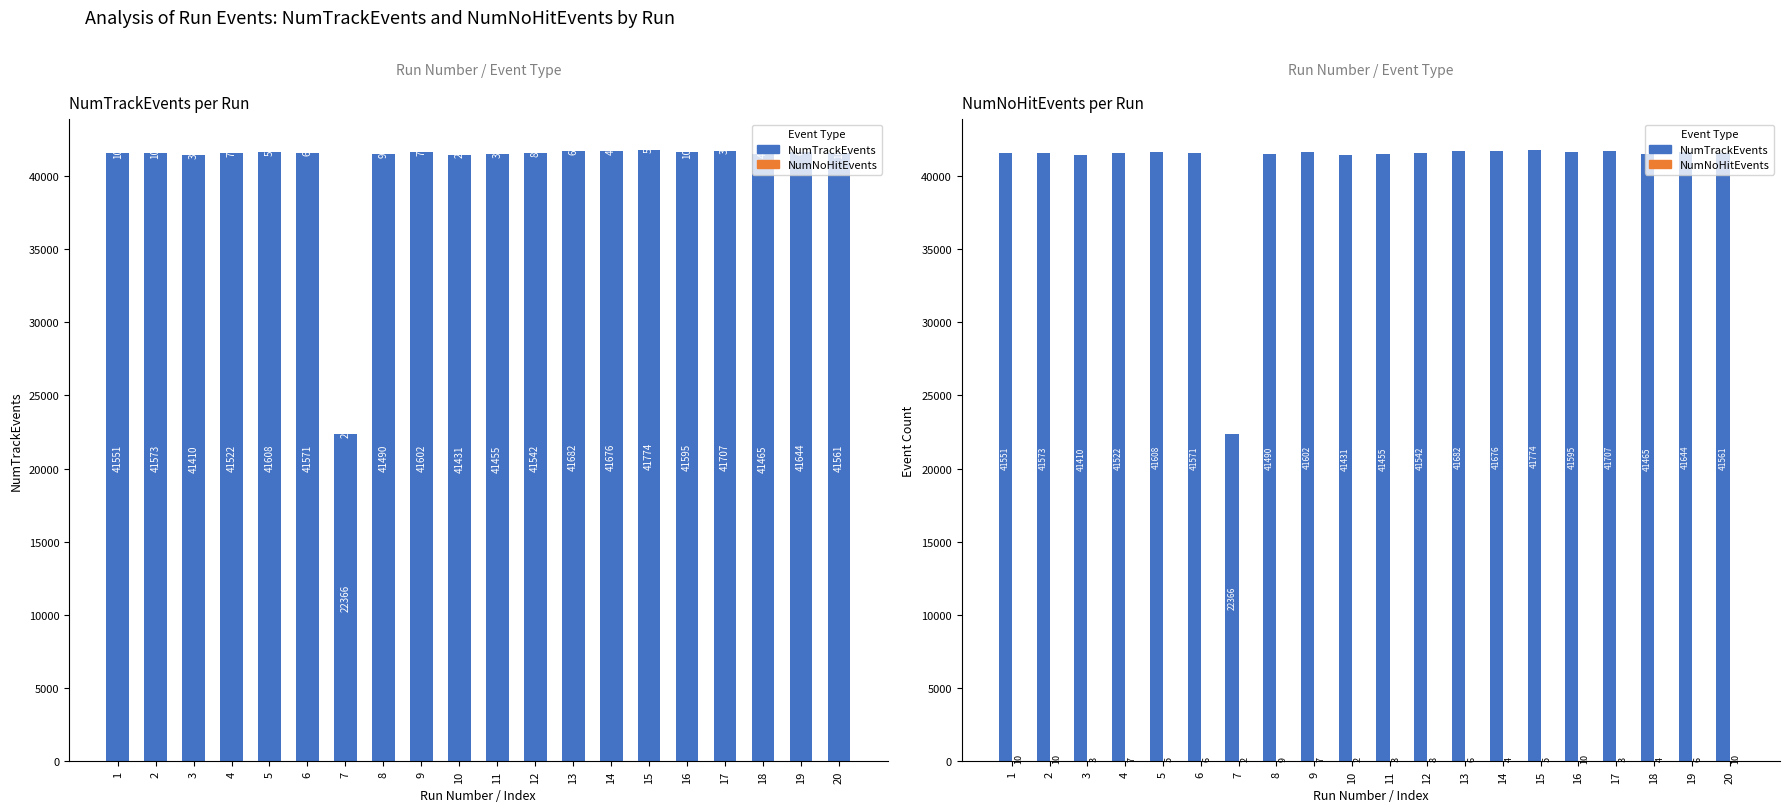

What is the highest value of the NumNoHitEvents series?

10